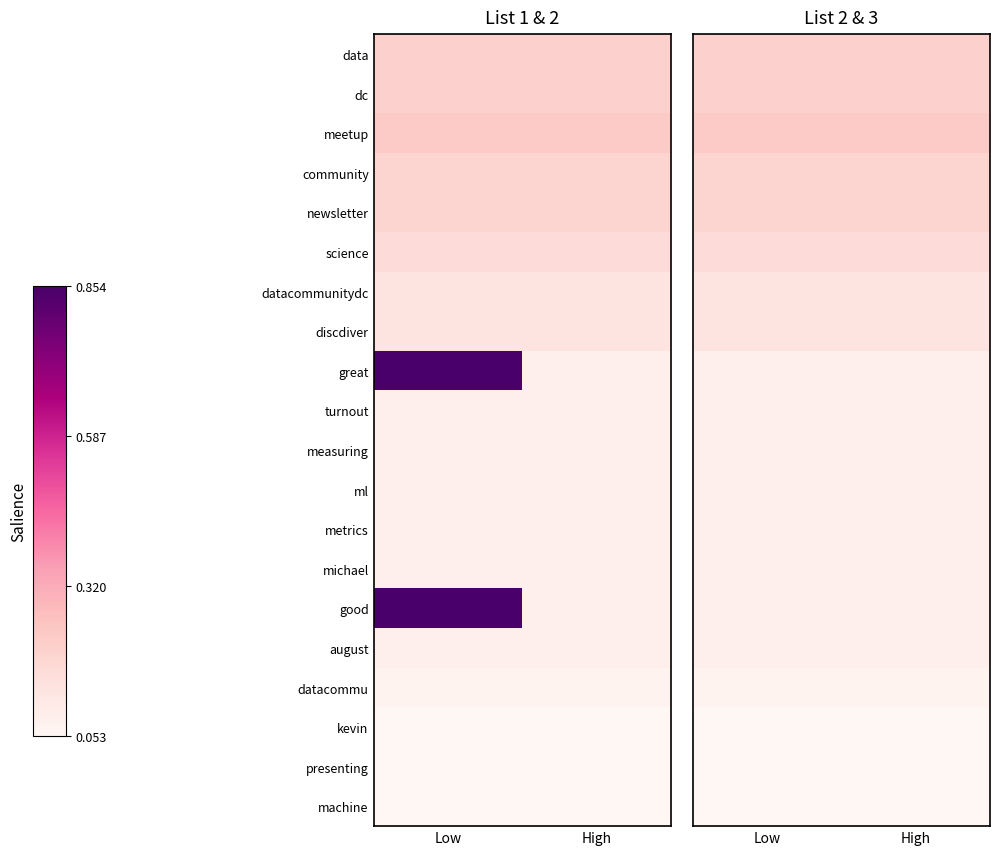

Is the value of community at Low greater than the value of science at High?

Yes